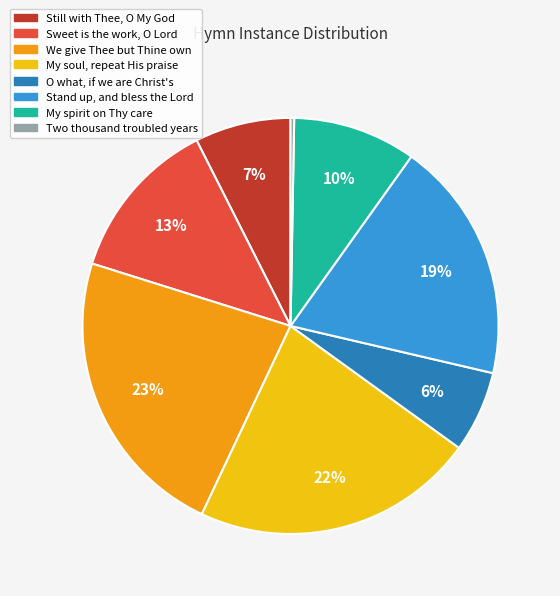

To the nearest percent, what percentage of the pie is O what, if we are Christ's?

6%